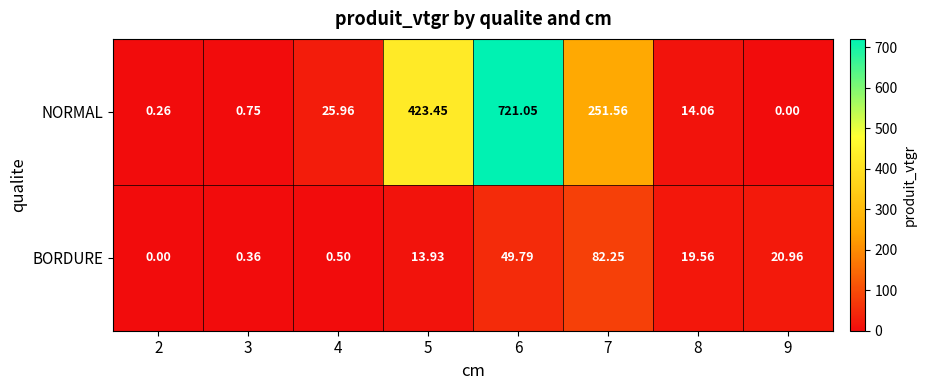

Which series has the largest total across all categories?

NORMAL